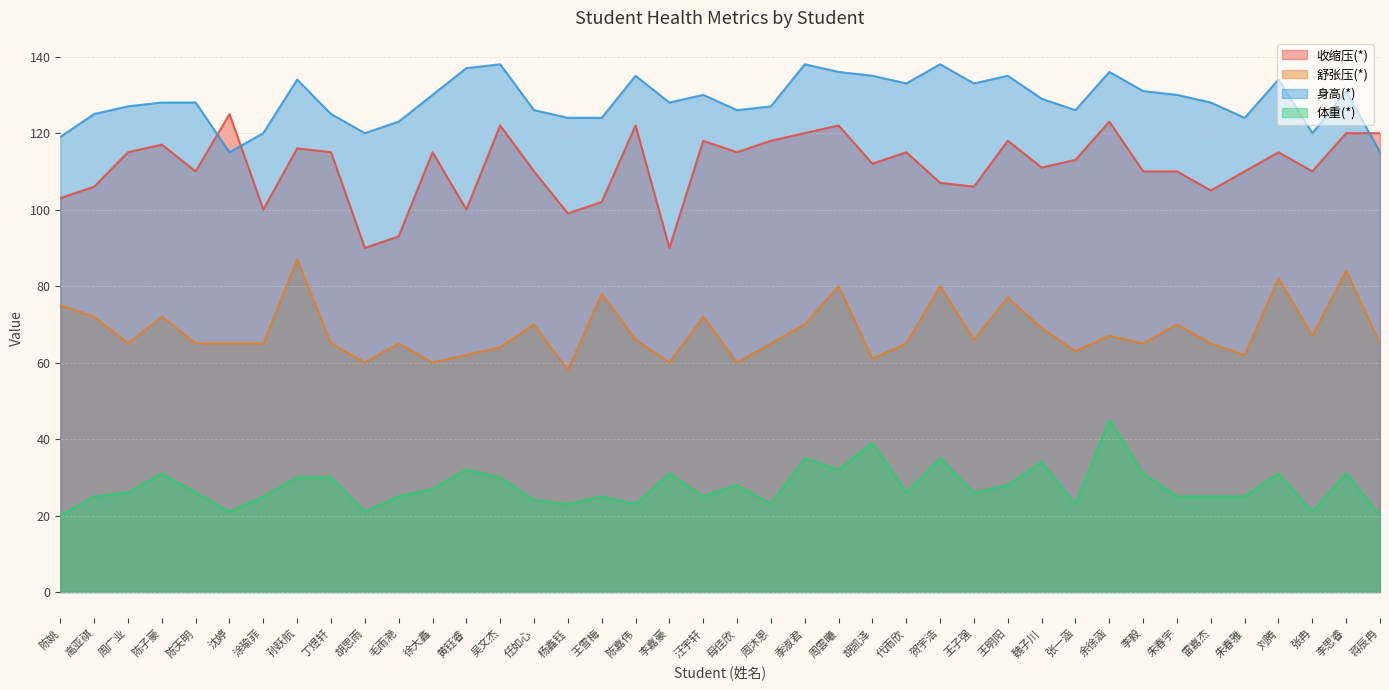

At 朱春雅, list the series in order from largest to smallest.

身高(*), 收缩压(*), 舒张压(*), 体重(*)